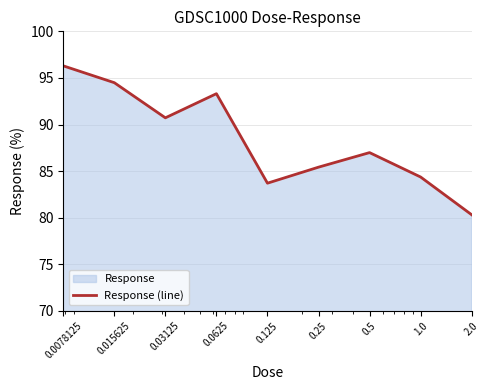

The chart shows a value of 85.4 at 0.25. True or false?

True